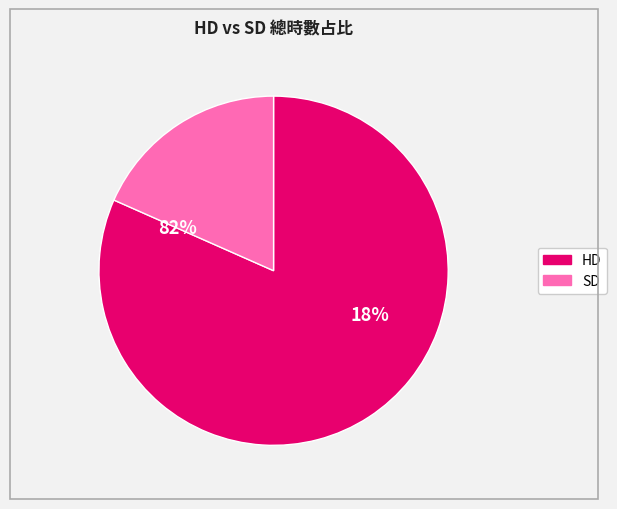

Is 11100 the majority of the pie?

No